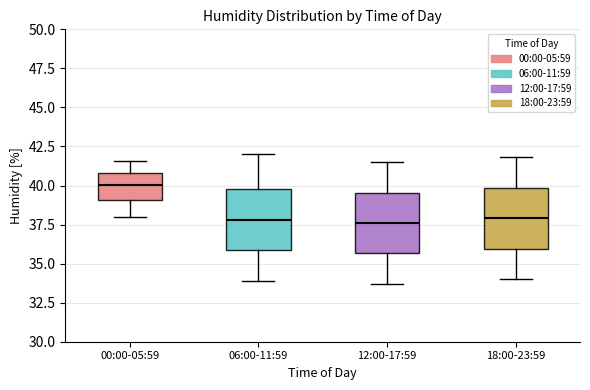

Which box has the highest median line?

00:00-05:59